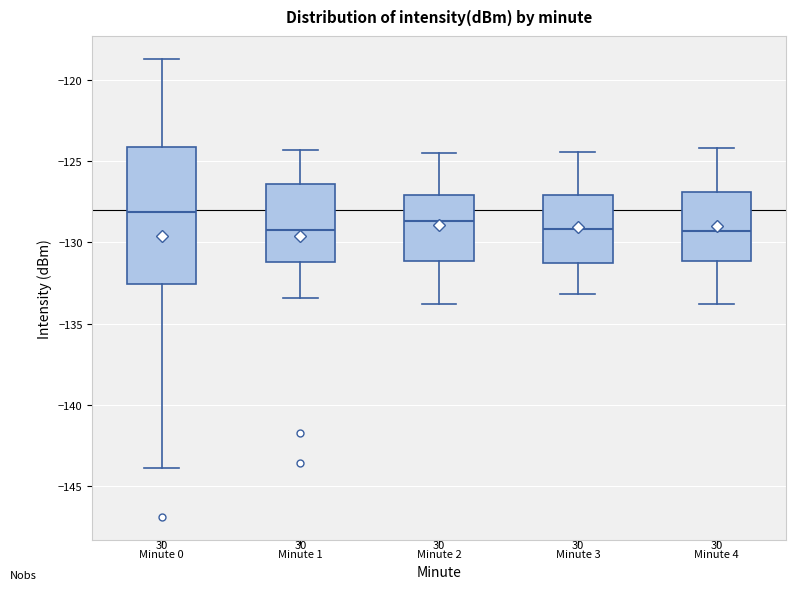

Where is the upper edge of the box for Minute 4 on the y-axis? The values are not printed on the chart, so give them approximately, as read against the axis.

-127.0